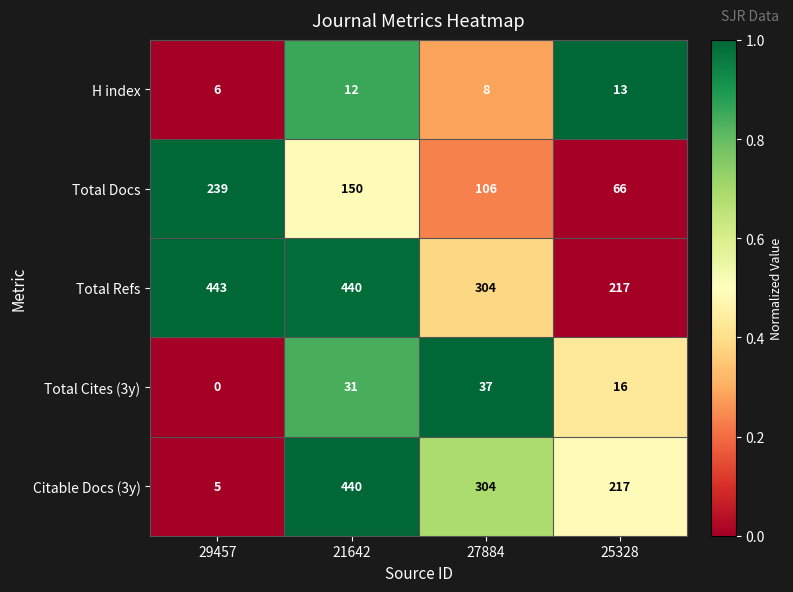

Which category has the lowest value across all series?

29457